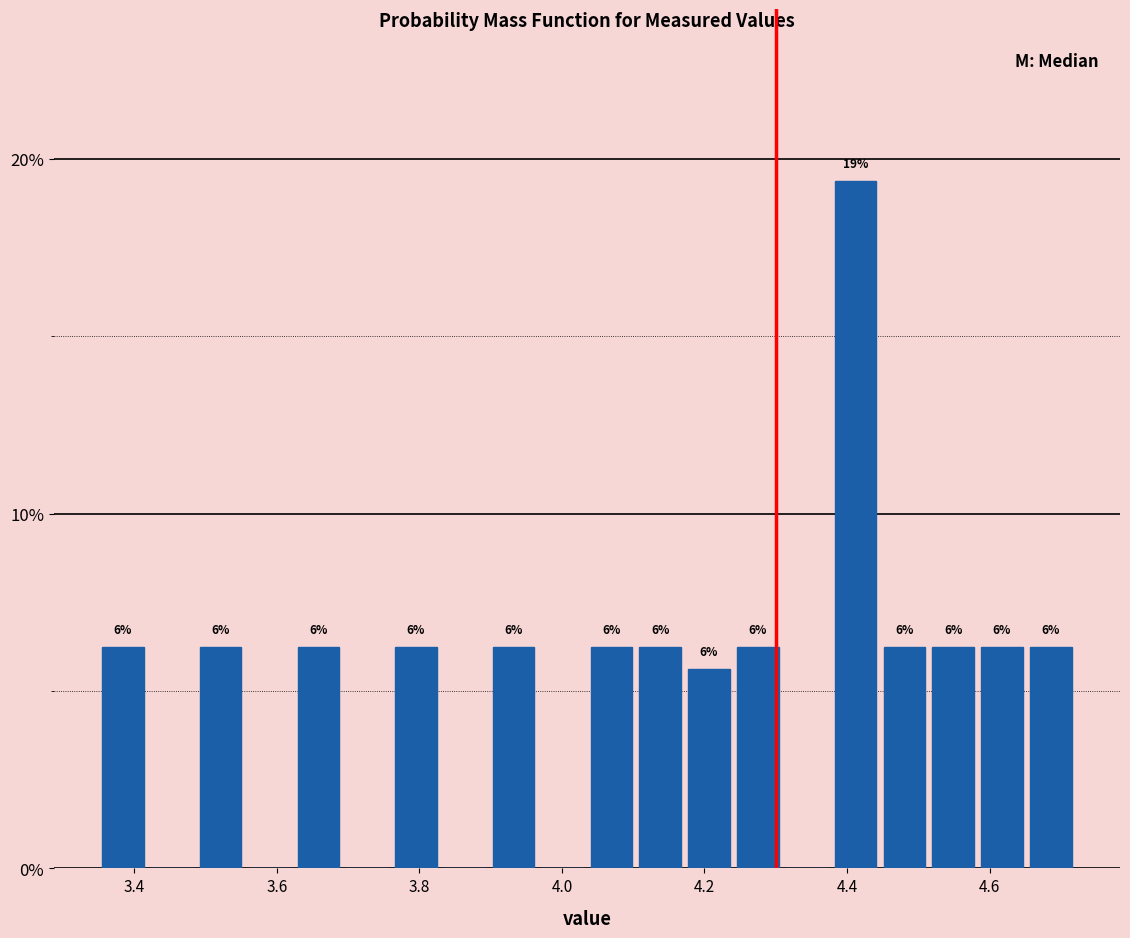

Around what value on the x-axis is the tallest bar? Give the approximate position of its centre, as read against the axis.

4.42